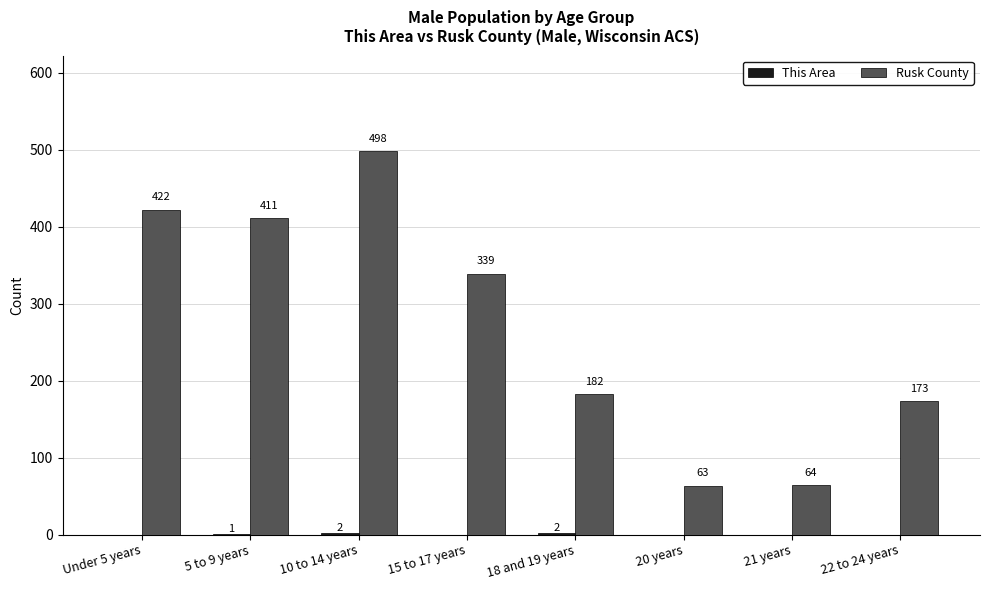

True or false: Rusk County has a value of 63 at 20 years.

True